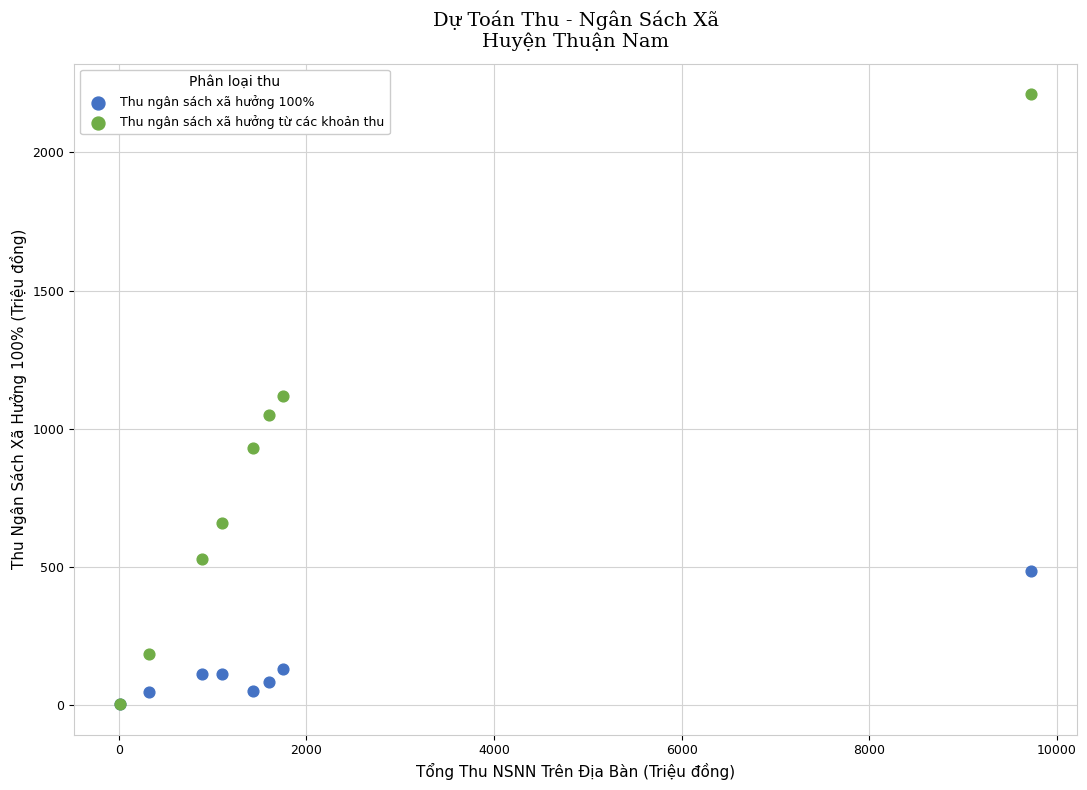

Which series contains the highest Y value?

Thu ngân sách xã hưởng từ các khoản thu